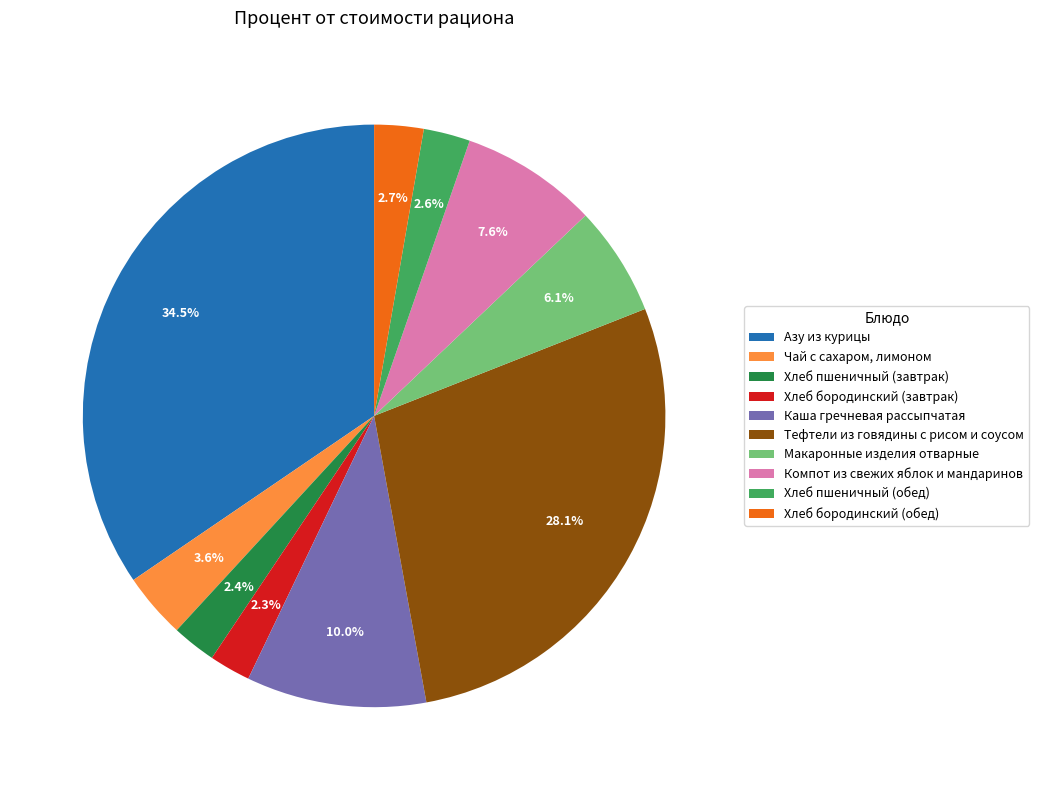

Between Хлеб пшеничный (завтрак) and Тефтели из говядины с рисом и соусом, which is larger?

Тефтели из говядины с рисом и соусом